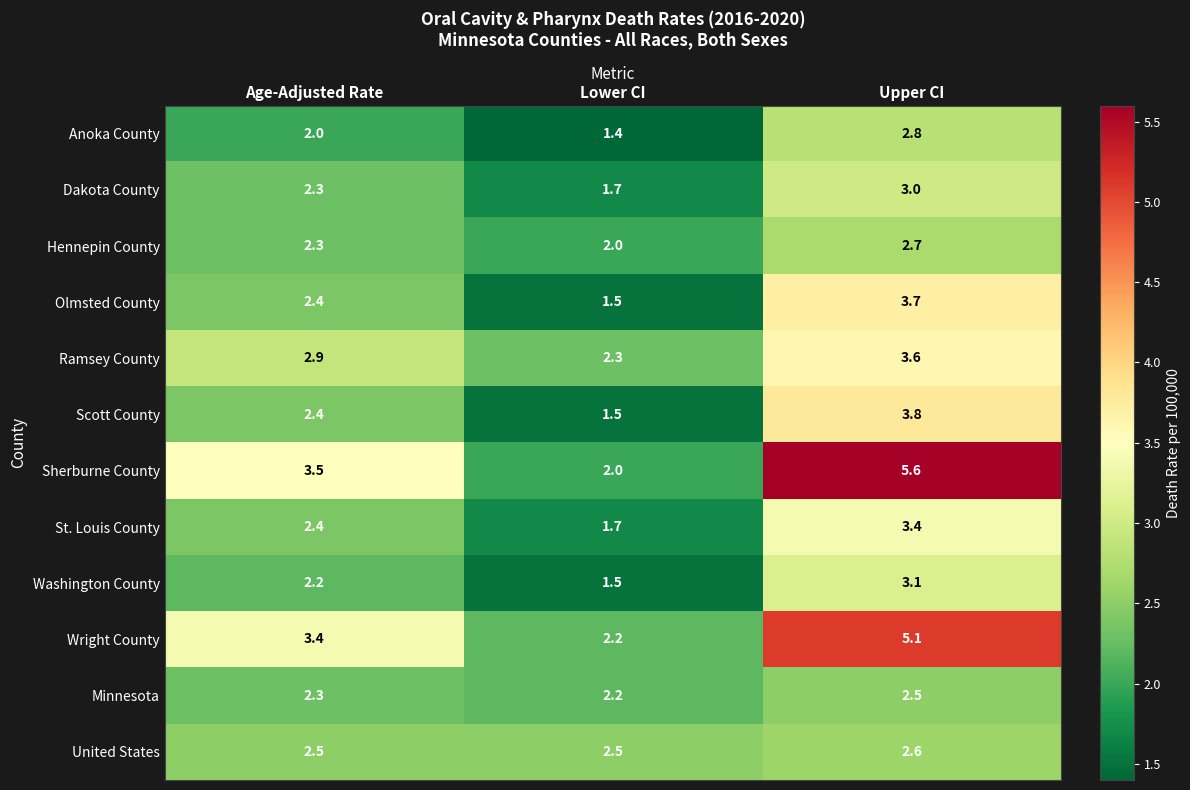

How many distinct data groups are displayed?

12